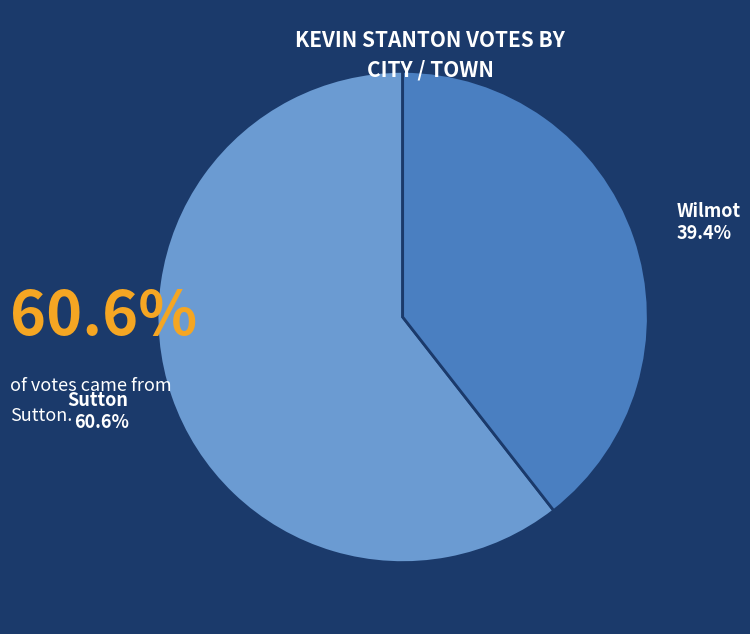

Approximately how many times larger is the value at Sutton compared to Wilmot?

1.5